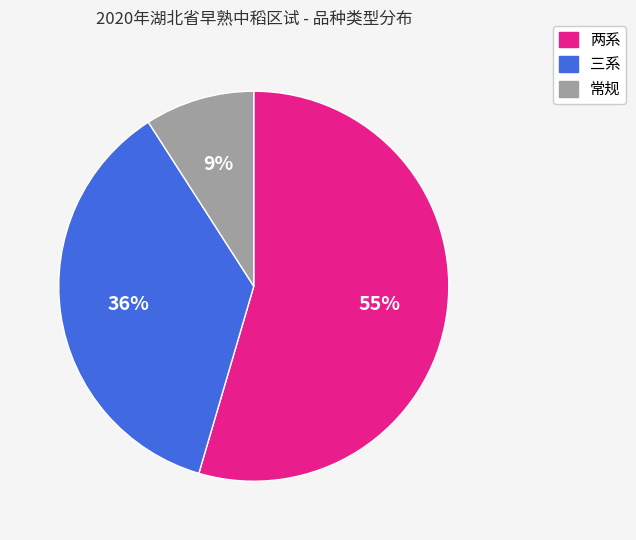

Does 常规 represent more than half of the total?

No